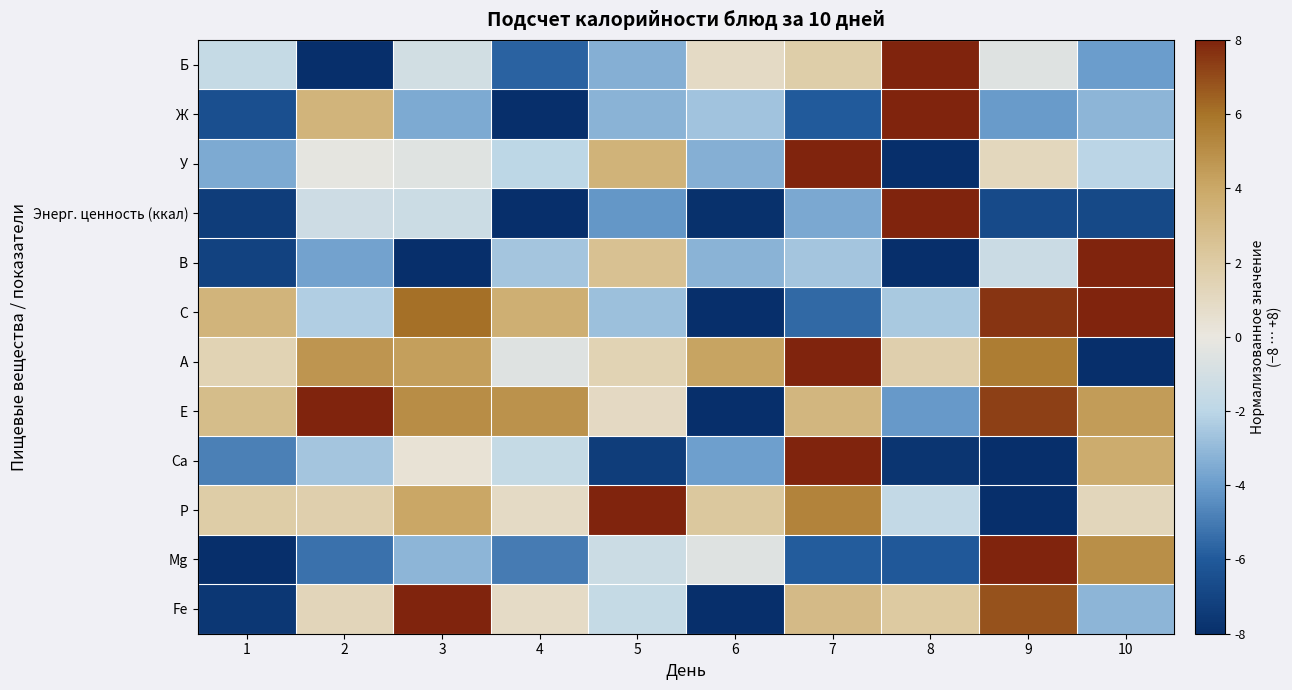

Reading right to left, list all the values displayed in this chart.

Б: 10=-4.0	9=-0.5	8=8.0	7=1.9	6=0.9	5=-3.4	4=-5.7	3=-1.1	2=-8.0	1=-1.6
Ж: 10=-3.2	9=-4.0	8=8.0	7=-6.0	6=-2.7	5=-3.2	4=-8.0	3=-3.6	2=3.4	1=-6.5
У: 10=-2.0	9=1.2	8=-8.0	7=8.0	6=-3.3	5=3.4	4=-2.0	3=-0.5	2=-0.2	1=-3.5
Энерг. ценность (ккал): 10=-6.8	9=-6.7	8=8.0	7=-3.6	6=-7.9	5=-4.1	4=-8.0	3=-1.3	2=-1.3	1=-7.4
В: 10=8.0	9=-1.4	8=-8.0	7=-2.6	6=-3.2	5=2.6	4=-2.6	3=-8.0	2=-3.8	1=-7.1
С: 10=8.0	9=7.6	8=-2.5	7=-5.5	6=-8.0	5=-2.8	4=3.6	3=6.1	2=-2.3	1=3.4
А: 10=-8.0	9=5.6	8=1.7	7=8.0	6=4.2	5=1.5	4=-0.5	3=4.4	2=4.7	1=1.5
Е: 10=4.4	9=7.3	8=-4.1	7=3.2	6=-8.0	5=1.0	4=4.9	3=5.1	2=8.0	1=2.9
Са: 10=3.8	9=-8.0	8=-7.7	7=8.0	6=-3.9	5=-7.4	4=-1.6	3=0.3	2=-2.6	1=-4.8
Р: 10=1.2	9=-8.0	8=-1.7	7=5.4	6=2.2	5=8.0	4=0.9	3=4.0	2=1.7	1=1.9
Мg: 10=5.0	9=8.0	8=-6.1	7=-5.9	6=-0.5	5=-1.3	4=-5.0	3=-3.2	2=-5.3	1=-8.0
Fe: 10=-3.2	9=6.9	8=2.1	7=3.0	6=-8.0	5=-1.6	4=0.9	3=8.0	2=1.3	1=-7.6